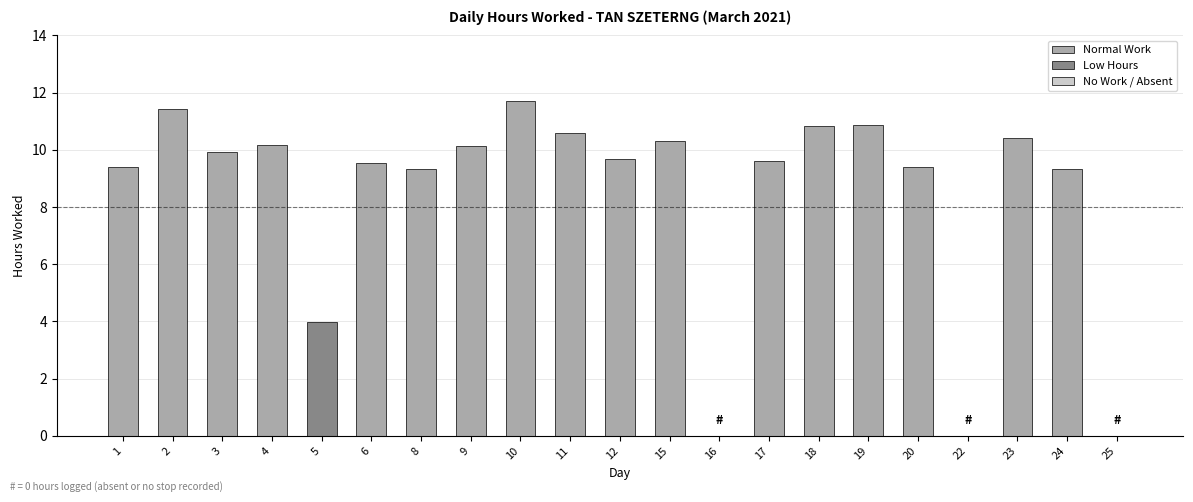

Which has a higher value, 5 or 3?

3